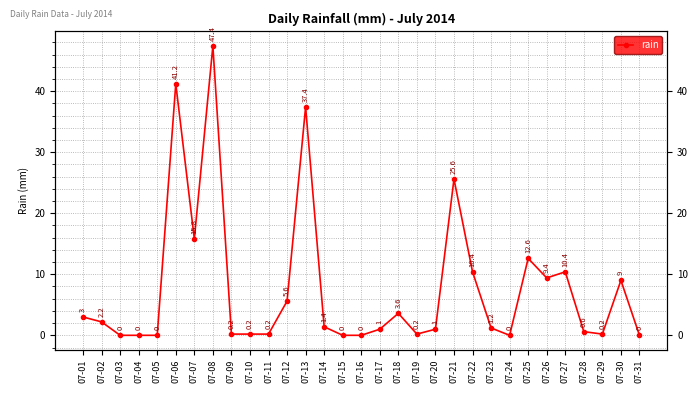

What is the difference between the second highest and second lowest values?

41.2